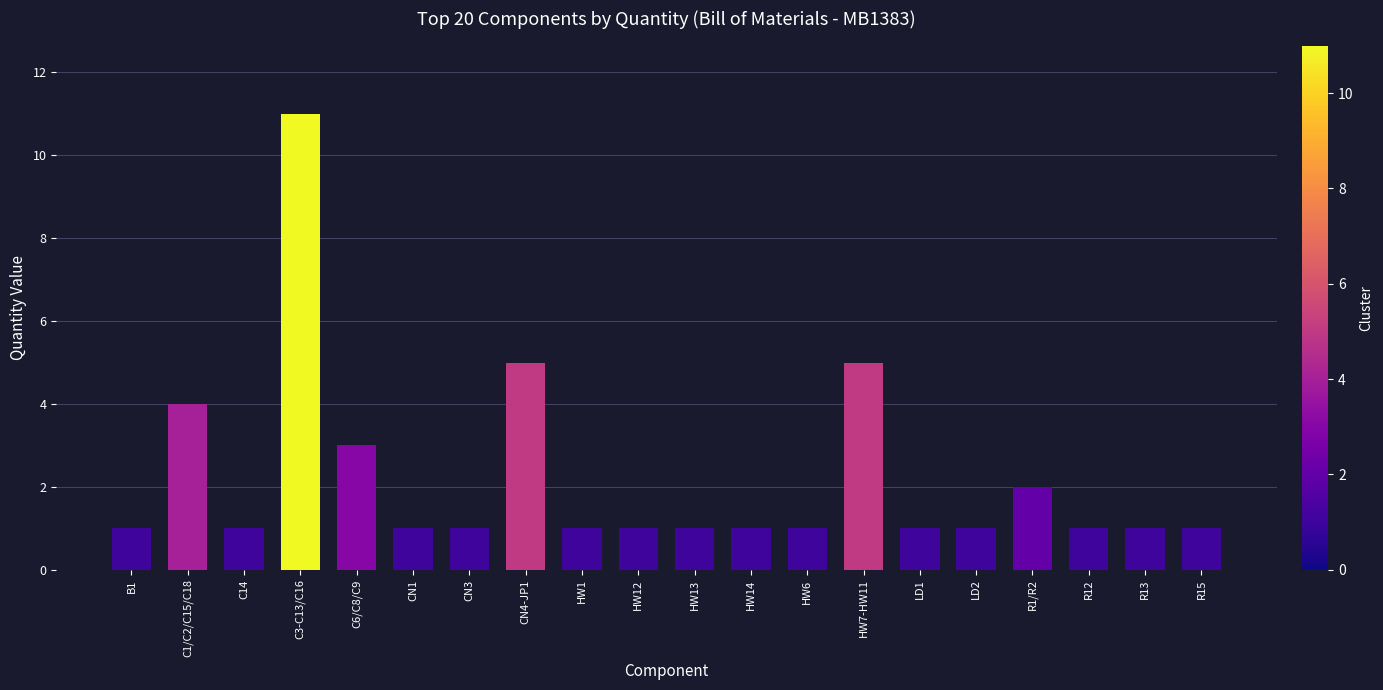

What is the sum of the values at HW13 and HW14?

2